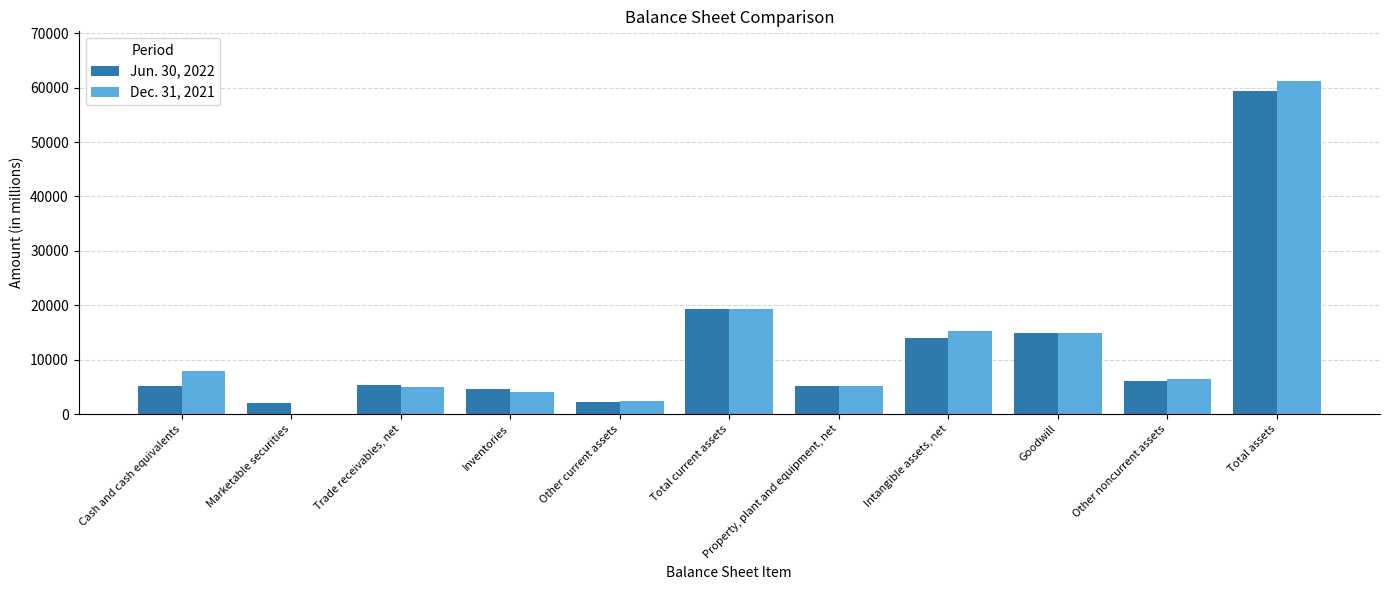

Is the value of Dec. 31, 2021 at Cash and cash equivalents greater than the value of Jun. 30, 2022 at Total current assets?

No